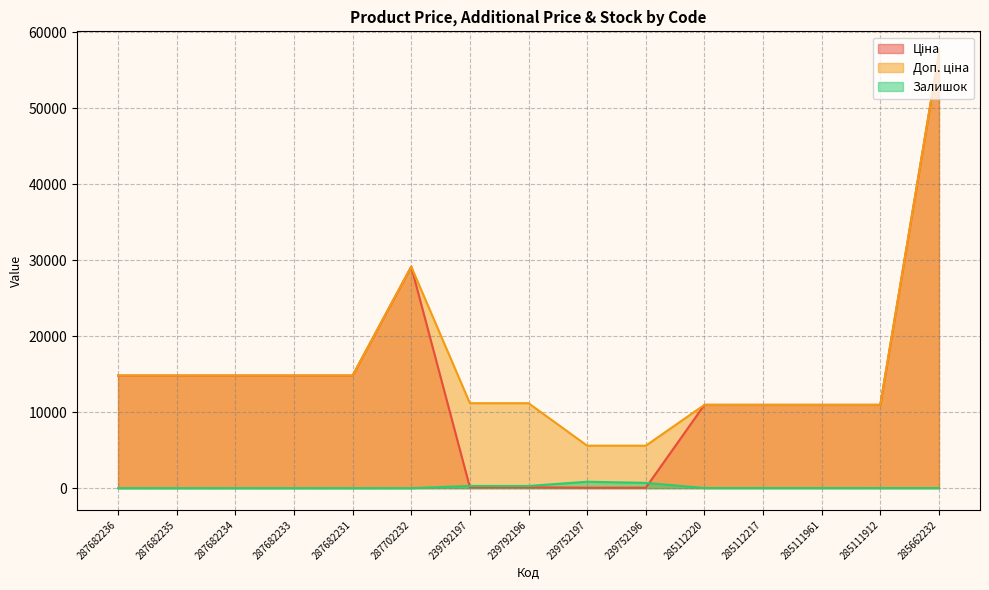

Reading left to right, list all the values displayed in this chart.

Ціна: 287682236=14817.6	287682235=14817.6	287682234=14817.6	287682233=14817.6	287682231=14817.6	287702232=29152.3	239792197=111.8	239792196=111.8	239752197=55.9	239752196=55.9	285112220=10964.4	285112217=10964.4	285111961=10964.4	285111912=10964.4	285662232=57258.0
Доп. ціна: 287682236=14817.6	287682235=14817.6	287682234=14817.6	287682233=14817.6	287682231=14817.6	287702232=29152.3	239792197=11182.0	239792196=11182.0	239752197=5591.0	239752196=5591.0	285112220=10964.4	285112217=10964.4	285111961=10964.4	285111912=10964.4	285662232=57258.0
Залишок: 287682236=0.0	287682235=0.0	287682234=0.0	287682233=0.0	287682231=0.0	287702232=0.0	239792197=289.0	239792196=290.0	239752197=845.0	239752196=698.0	285112220=17.0	285112217=17.0	285111961=17.0	285111912=15.0	285662232=13.0